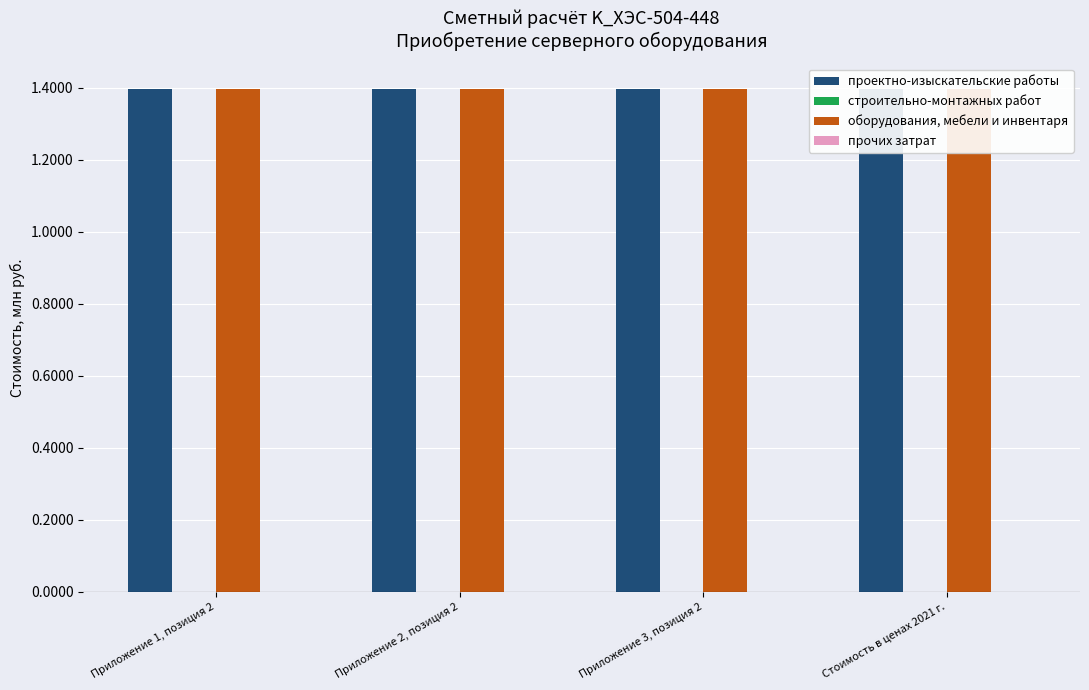

Are the bars grouped side by side (vs. stacked)?

Yes